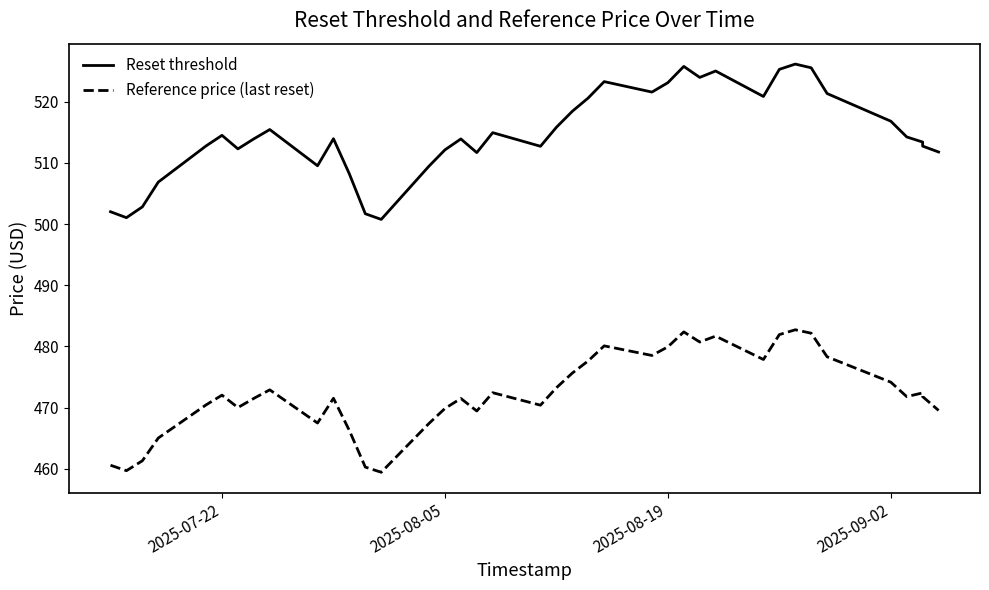

Which series has the widest spread of values?

Reset threshold